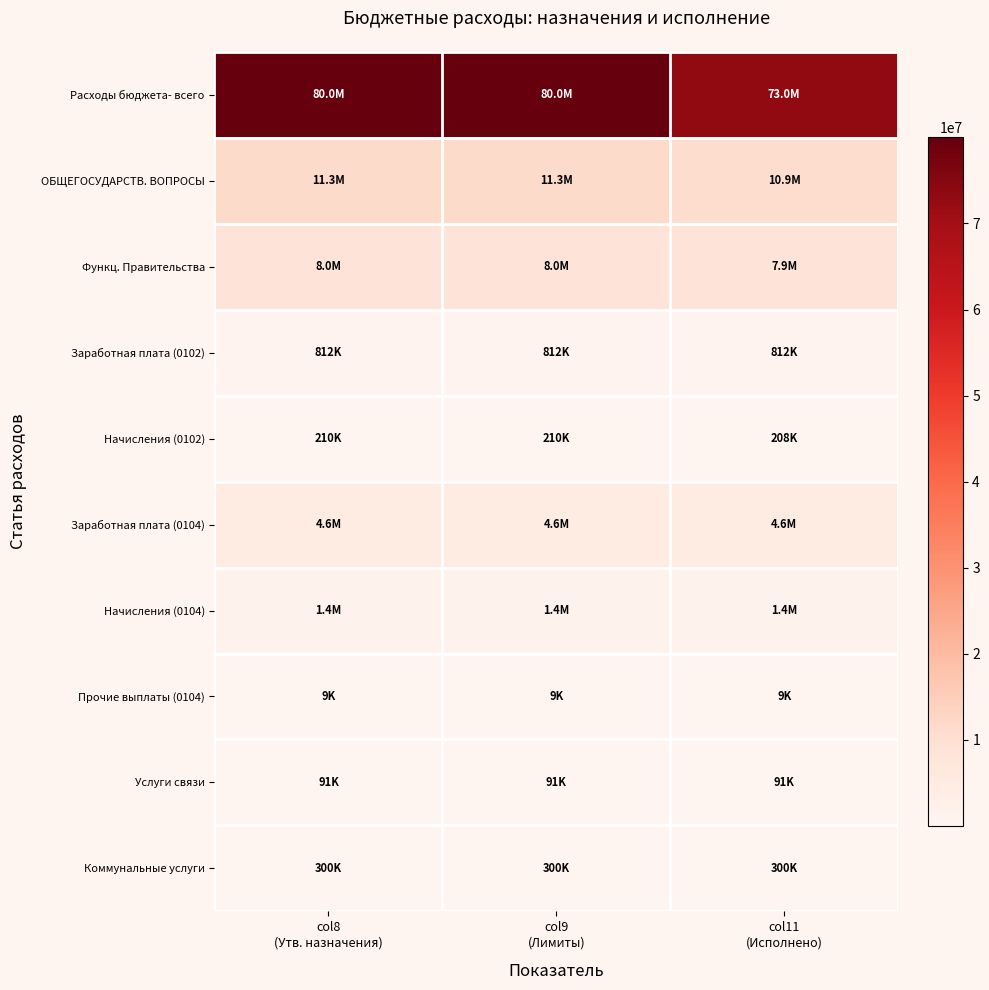

What is the spread (max minus min) of values at col11
(Исполнено)?

73000992.2